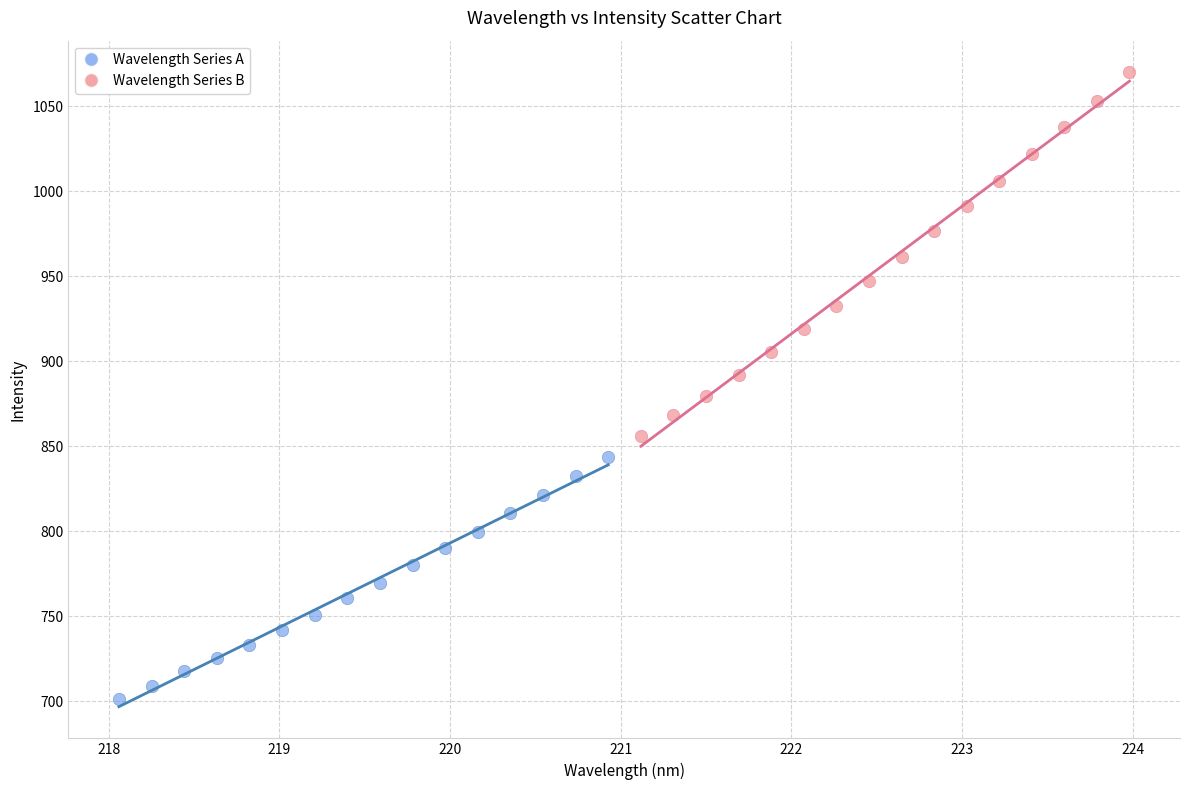

Which series has the largest Y range (max minus min)?

Wavelength Series B